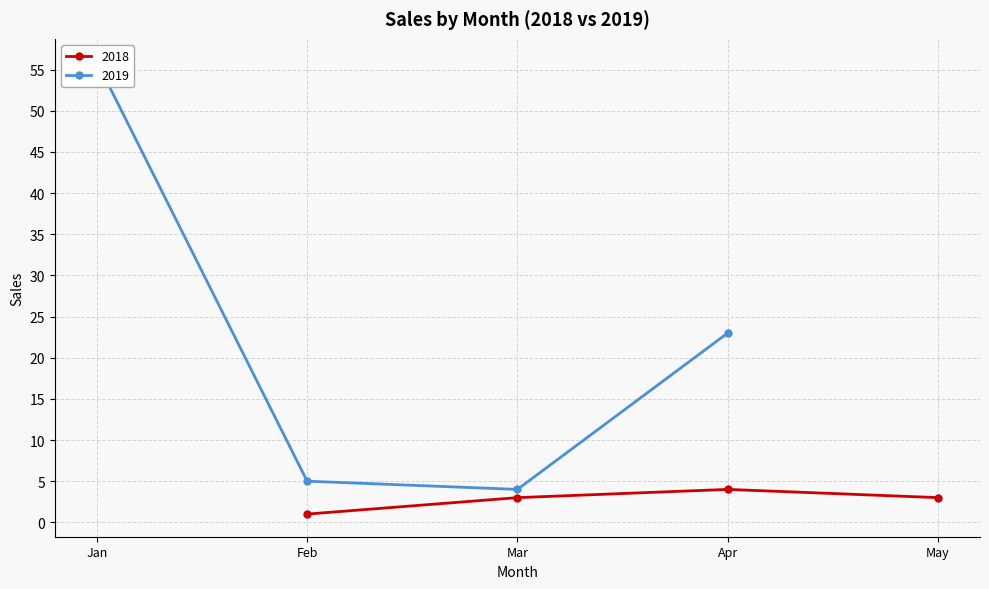

What is the value of the 3rd point from the left?

4